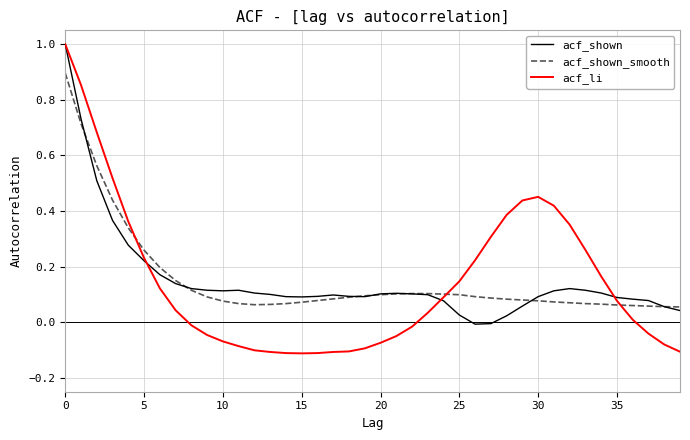

Which series has the widest spread of values?

acf_li